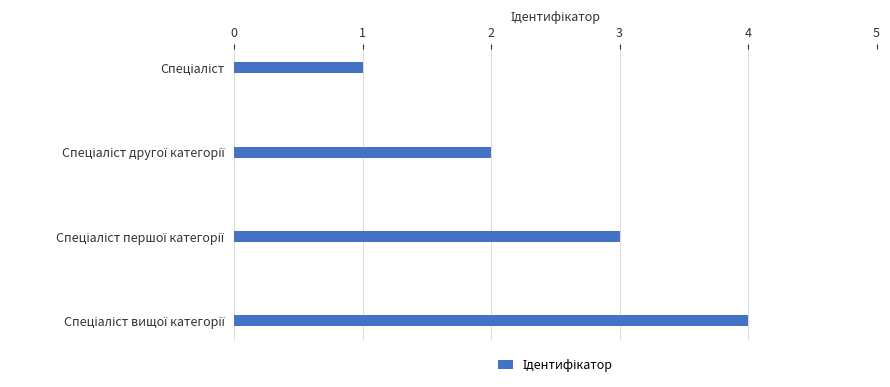

What is the difference between the maximum and minimum values?

3